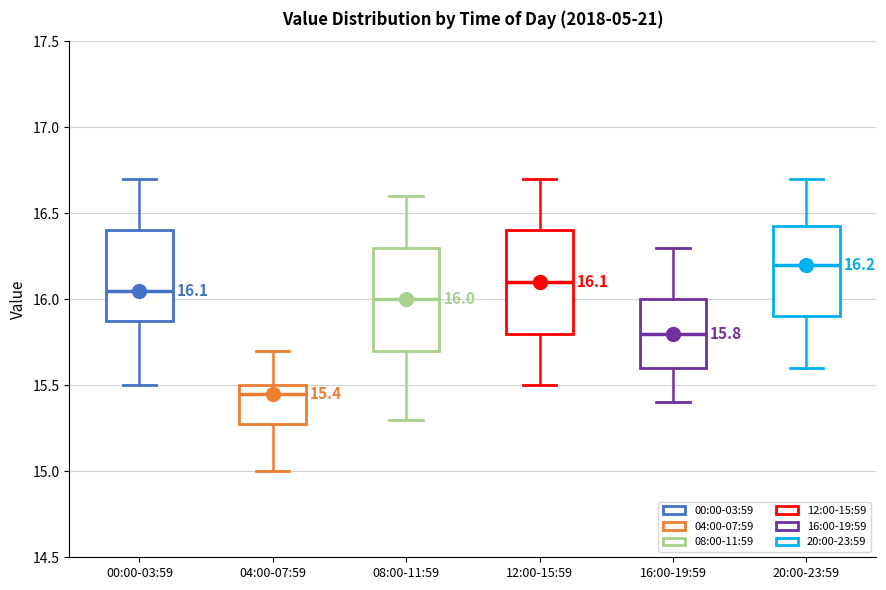

Which box's median line is the lowest?

04:00-07:59